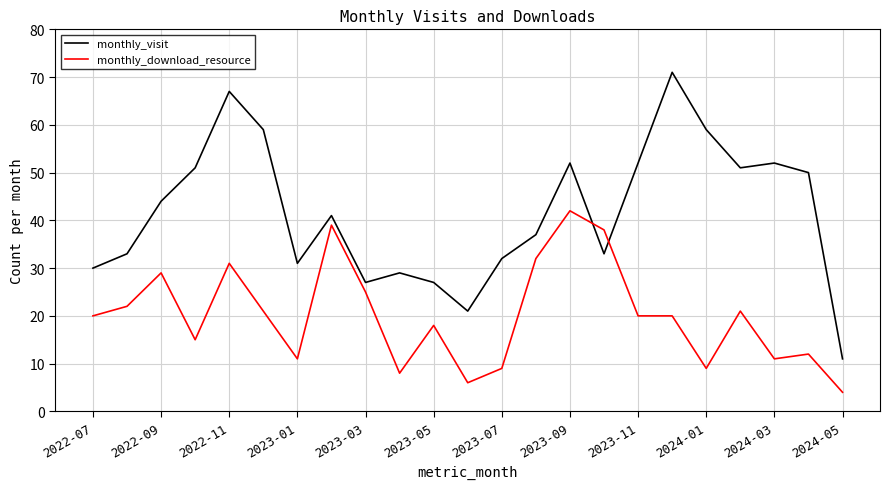

What are all the series names shown in the legend?

monthly_visit, monthly_download_resource